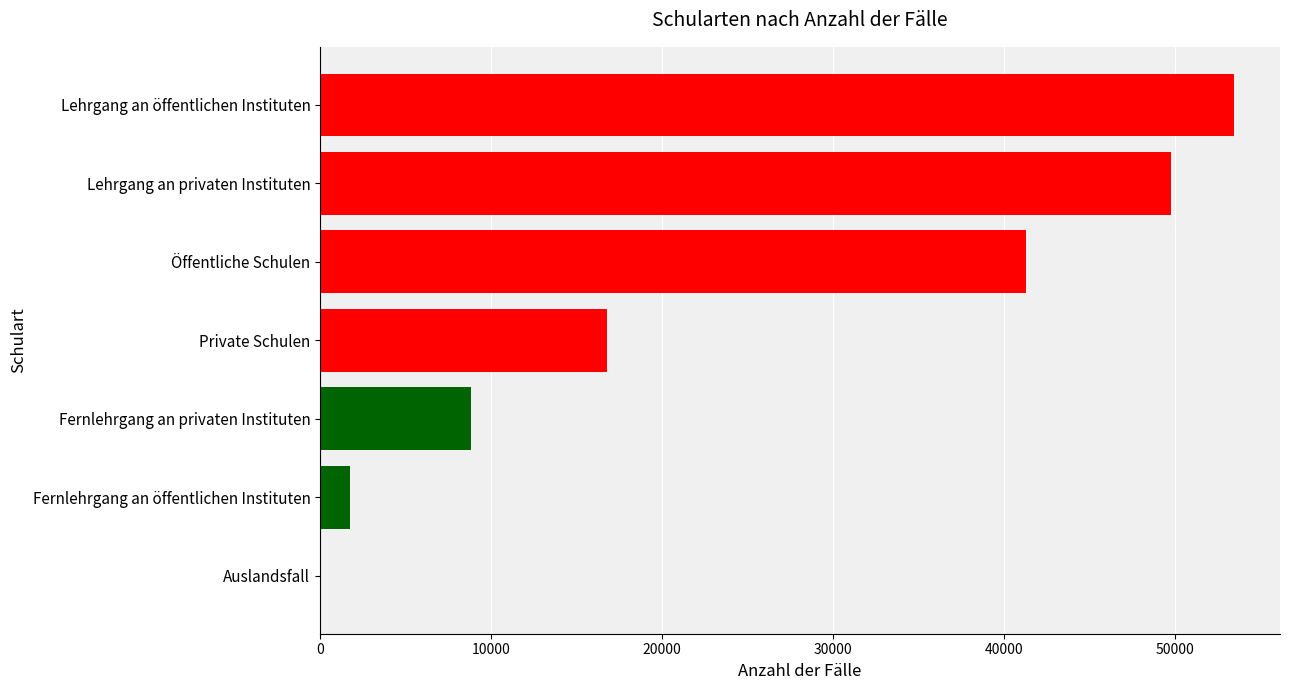

What is the sum of all values?

171815